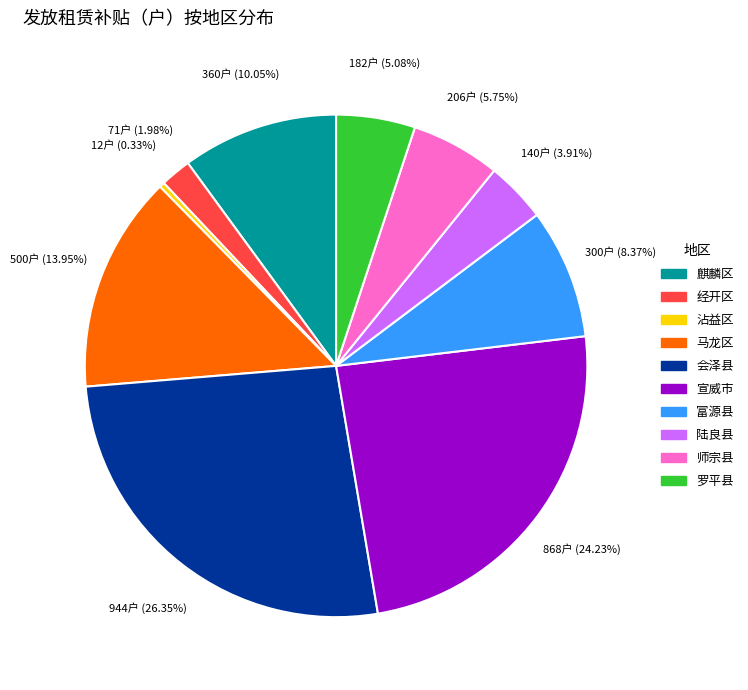

What is the smallest slice in the pie chart?

沾益区